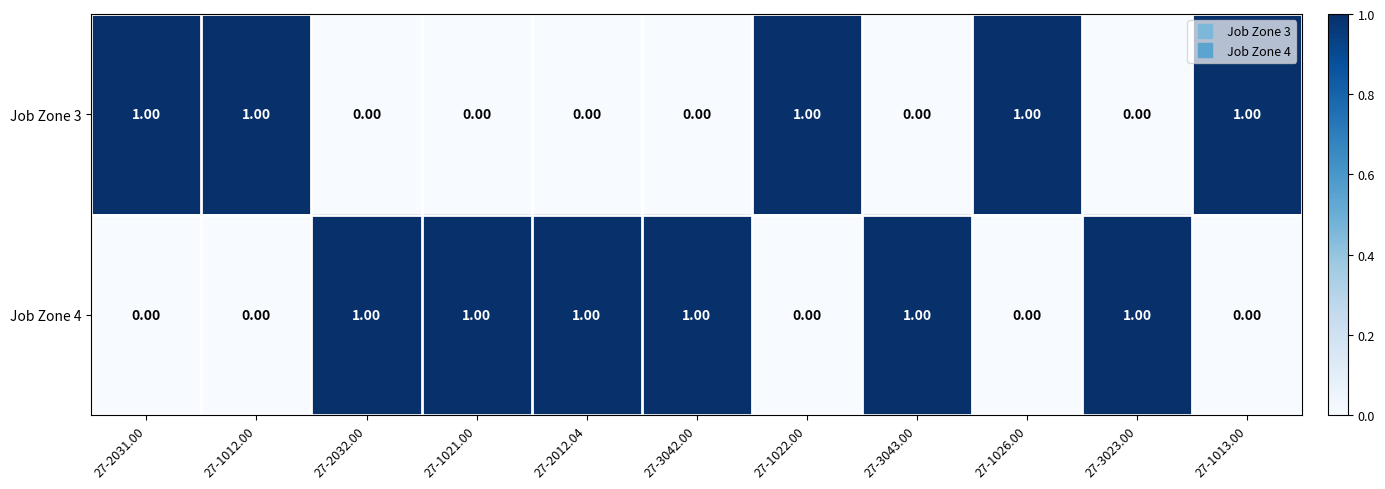

What is the spread (max minus min) of values at 27-3042.00?

1